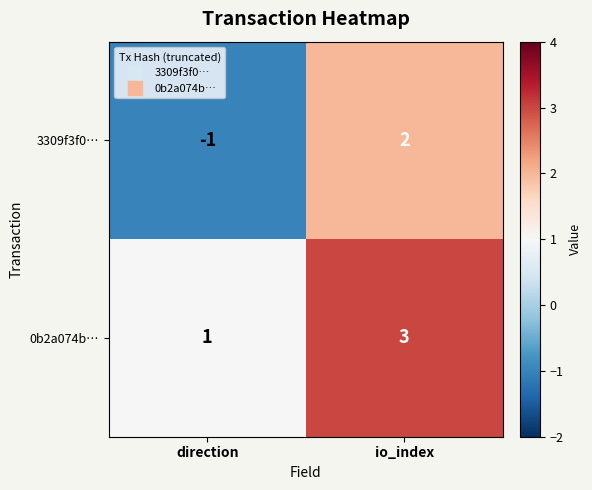

Which series changed the most between direction and io_index?

3309f3f0…